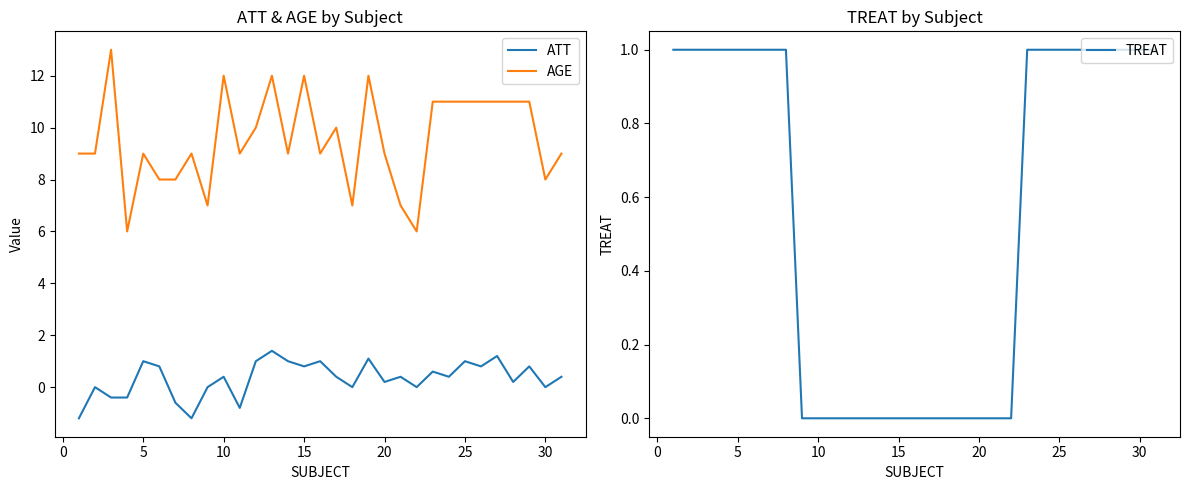

What is the minimum value for ATT?

-1.2